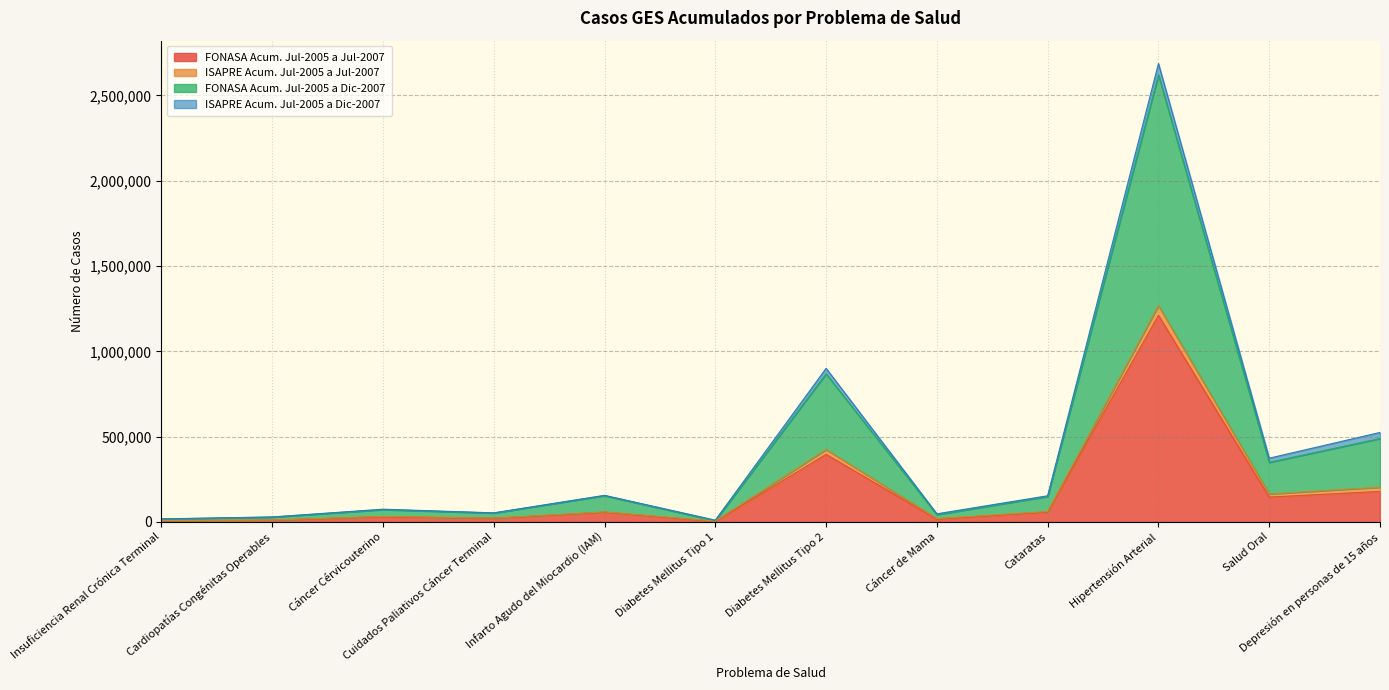

How many interior local valleys does the FONASA Acum. Jul-2005 a Dic-2007 series have?

4